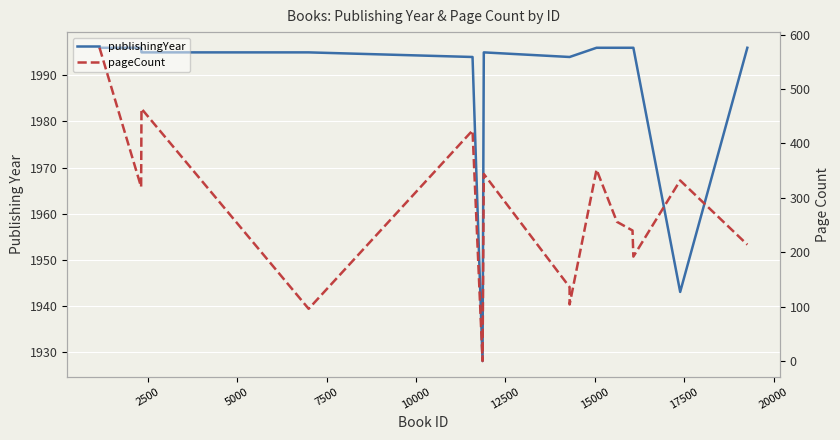

Which label corresponds to the smallest value in the chart?

12500